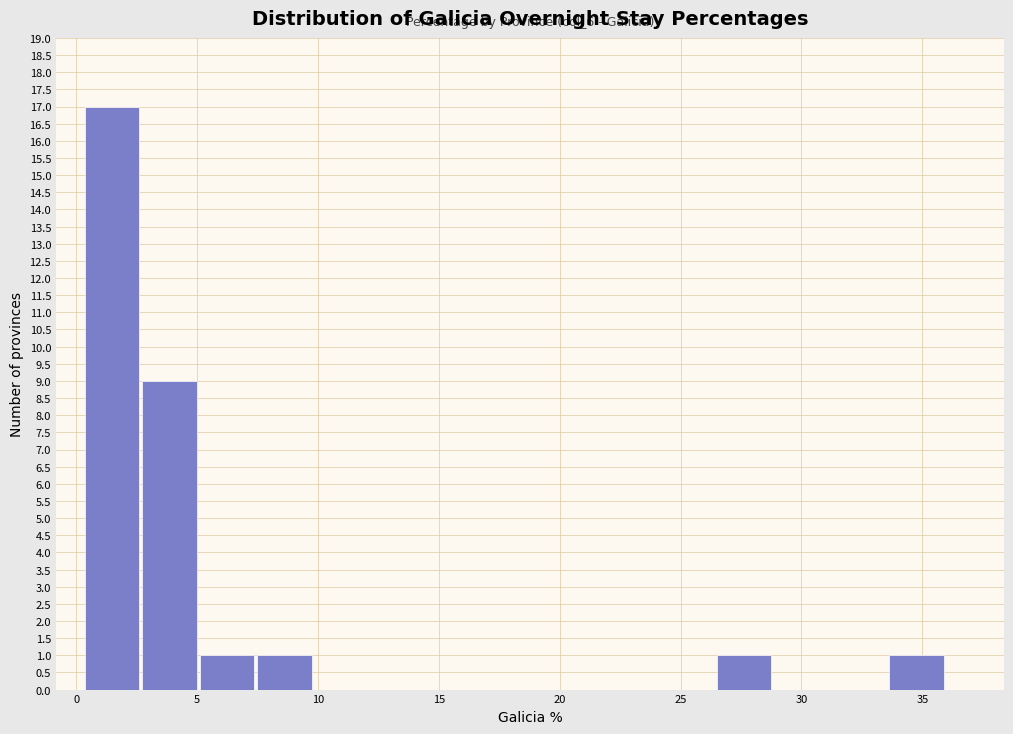

Over which range of the x-axis is the bar tallest?

0.5 to 2.5